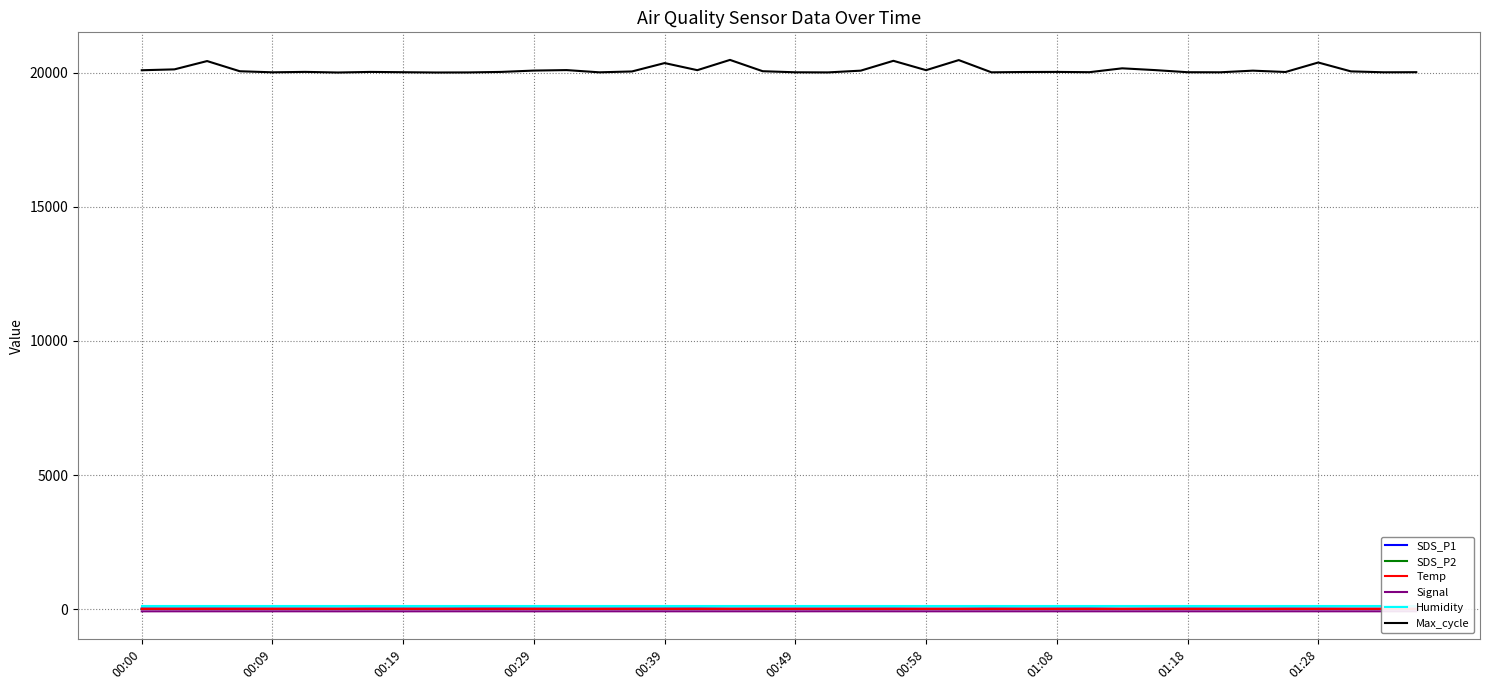

How many lines are shown in the chart?

6